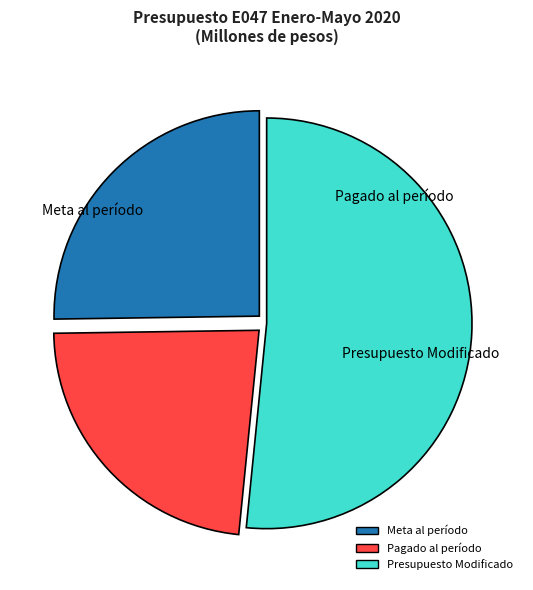

What is the change in value from Meta al período to Presupuesto Modificado?

+113.7